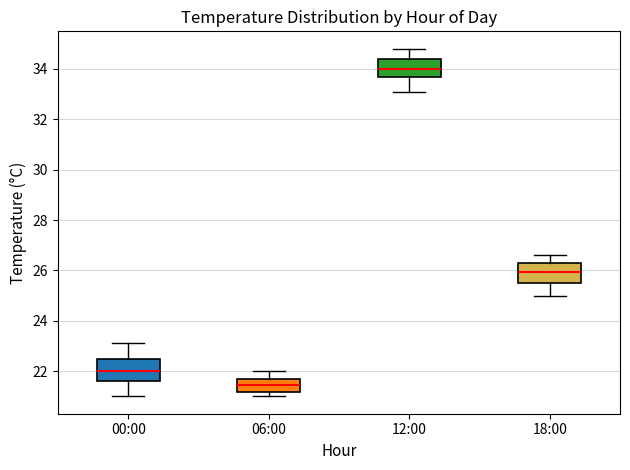

Reading left to right, transcribe this box plot: for each box, give where its median line is, the range the box spans, and where its two whiskers end, as read against the y-axis. The values are not printed on the chart, so give them approximately, as read against the axis.

00:00: median 22.0, box 21.6 to 22.6, whiskers 21.0 to 23.2
06:00: median 21.4, box 21.2 to 21.8, whiskers 21.0 to 22.0
12:00: median 34.0, box 33.6 to 34.4, whiskers 33.2 to 34.8
18:00: median 26.0, box 25.6 to 26.4, whiskers 25.0 to 26.6